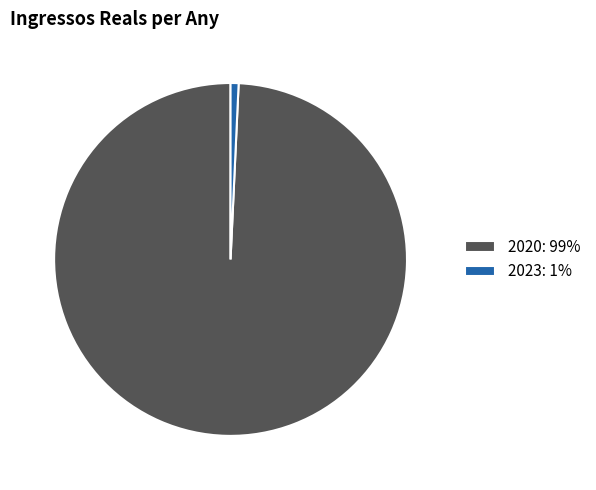

True or false: 2020 accounts for 93% of the total.

False